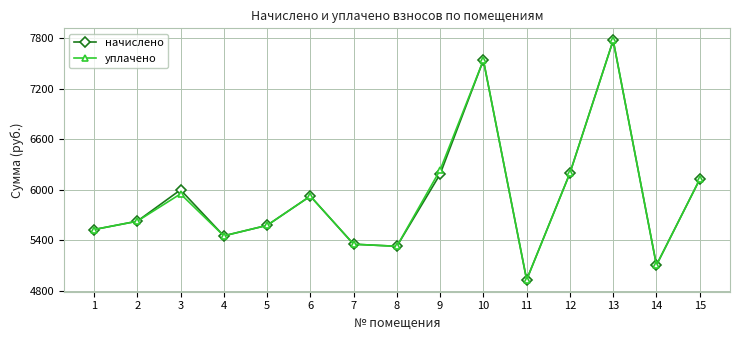

What is the total value across all series at 3?

11949.4